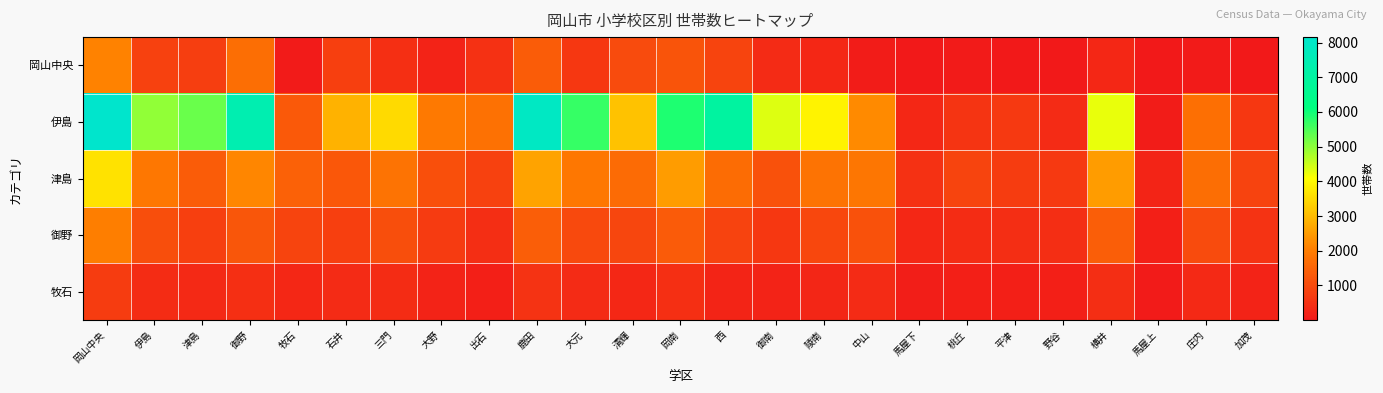

Which label corresponds to the largest value in the chart?

岡山中央